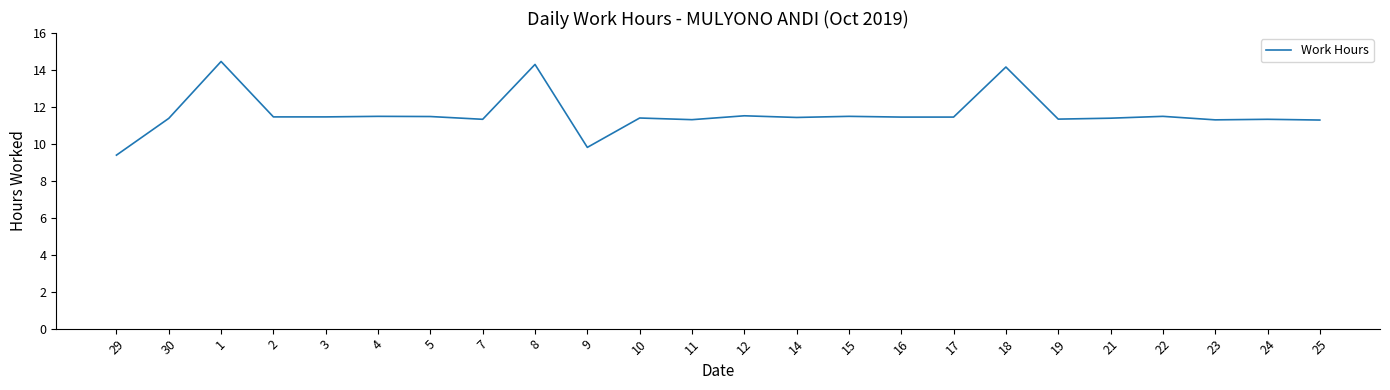

At which category does the chart reach its minimum across all series?

29